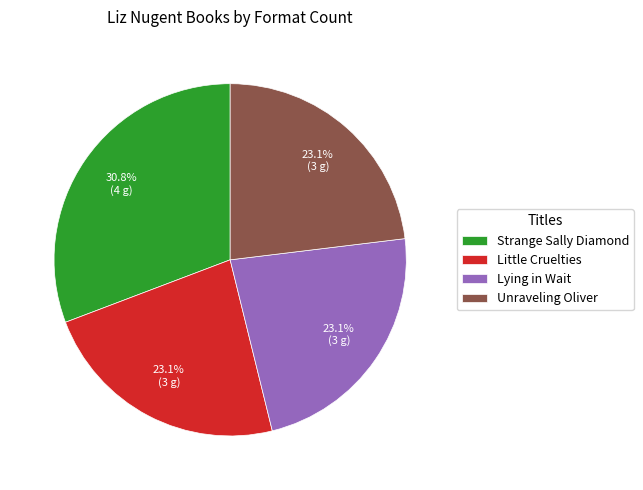

To the nearest percent, what is the combined percentage of Unraveling Oliver and Lying in Wait?

46%